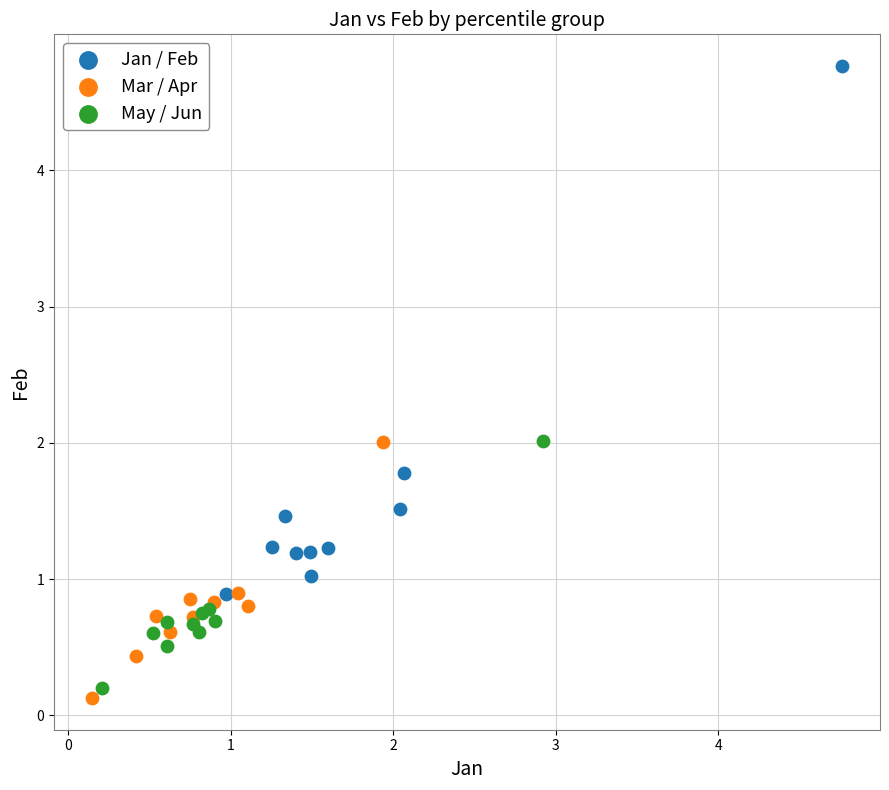

Which series has the largest Y range (max minus min)?

Jan / Feb